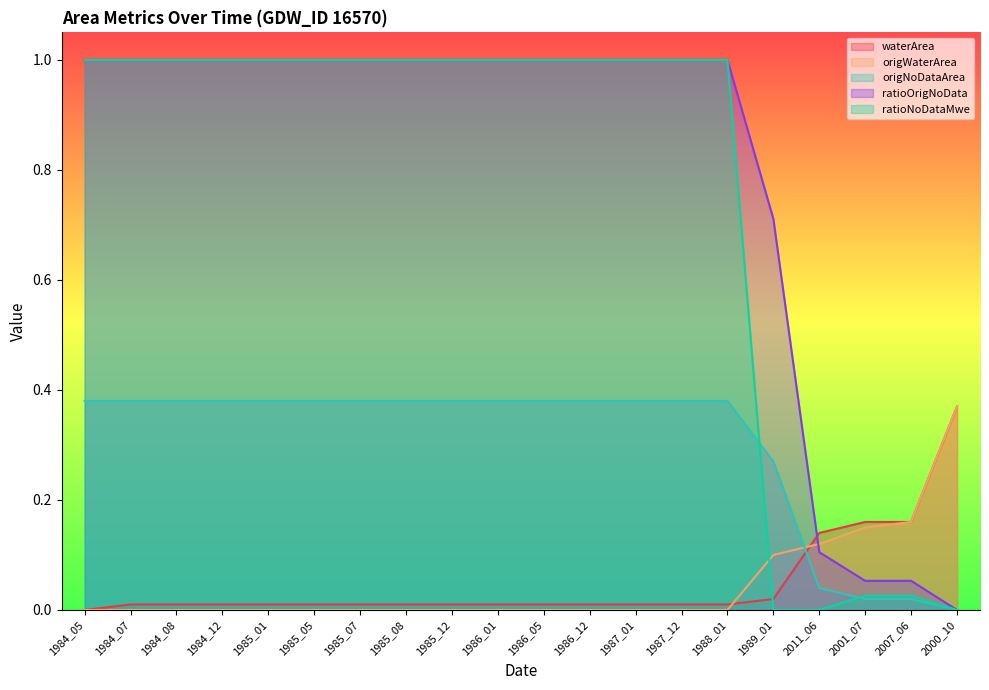

List the series in order of their peak value, lowest first.

waterArea, origWaterArea, origNoDataArea, ratioOrigNoData, ratioNoDataMwe